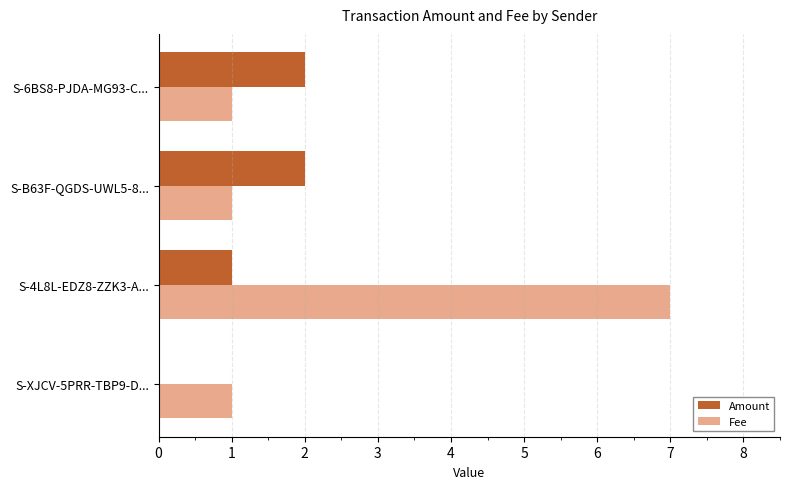

What is the sum of all Fee values?

10